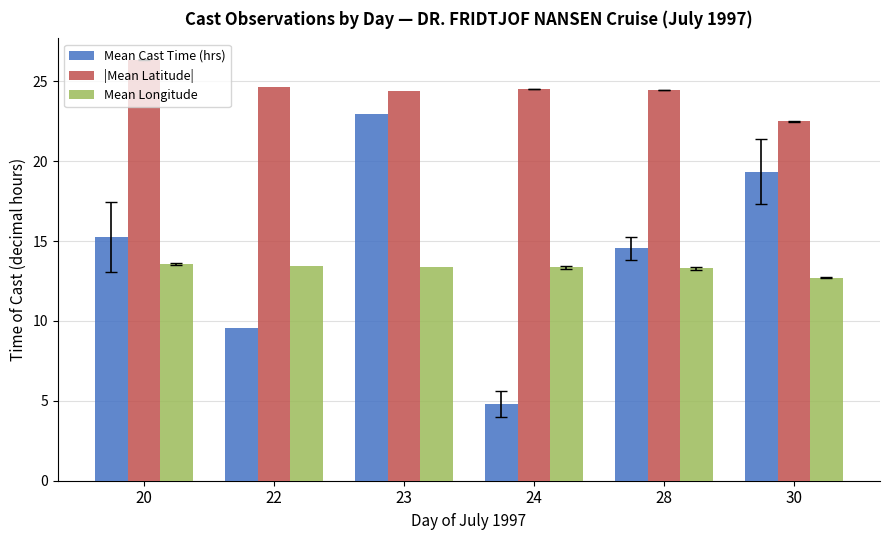

Which category has the highest value in the Mean Cast Time (hrs) series?

23